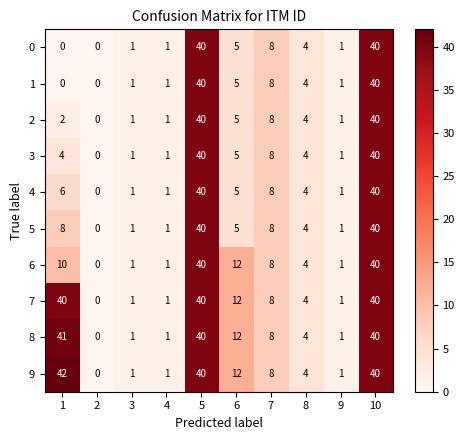

How many positive values does the 9 series have?

9